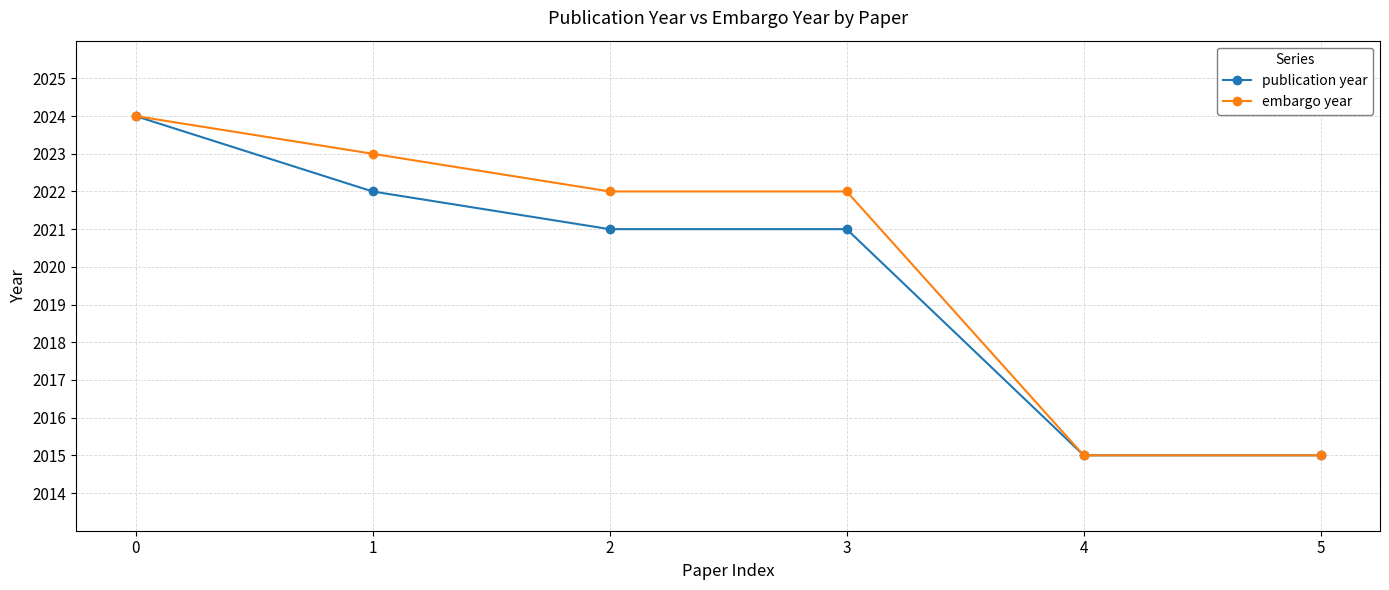

How many distinct data groups are displayed?

2